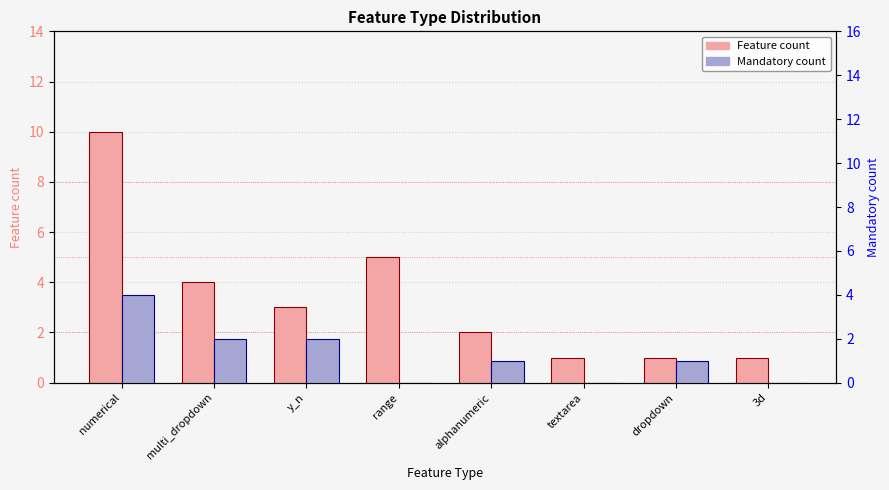

Is the value of Feature count at textarea greater than the value of Mandatory count at range?

Yes